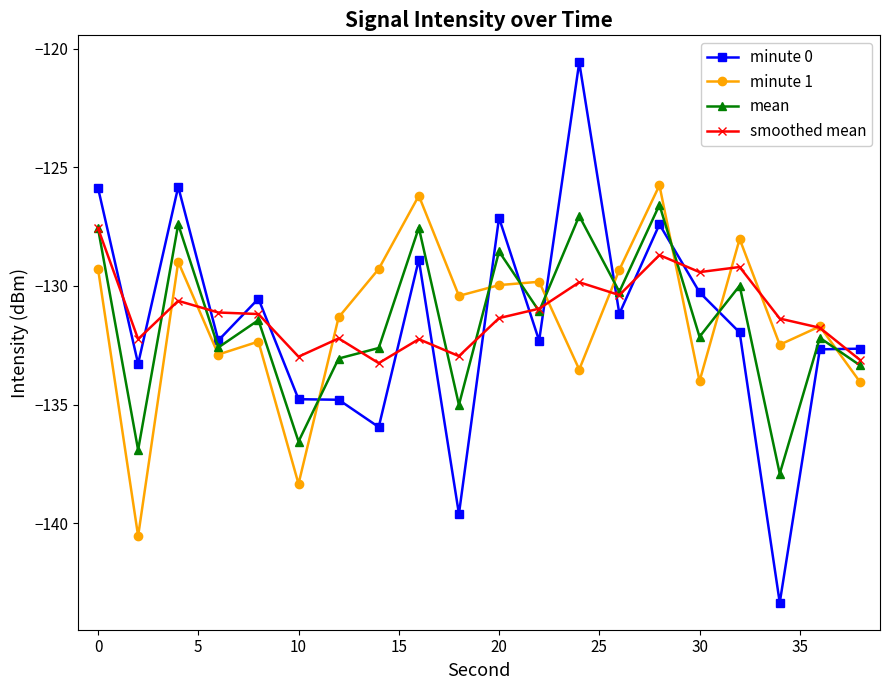

Which series has the largest range (max minus min)?

minute 0